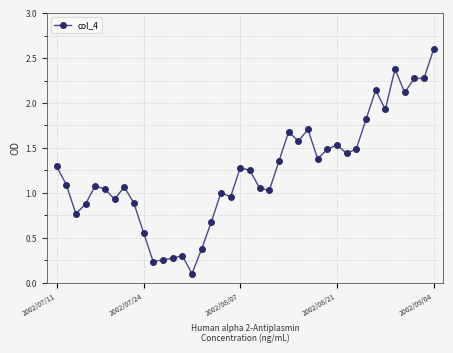

True or false: there are more than 2 points higher than both neighbors.

True